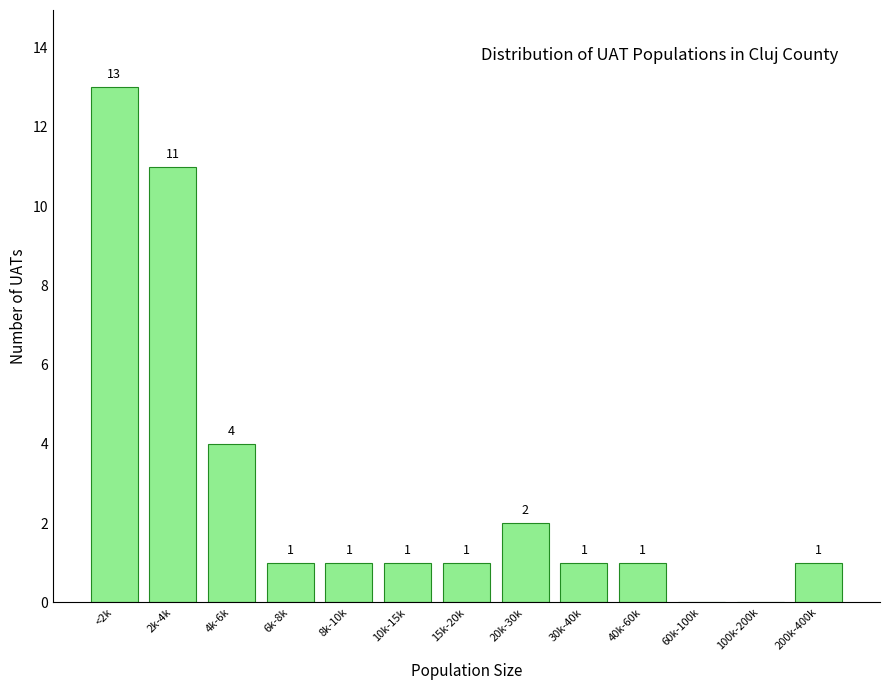

Reading left to right, extract all data points from this chart.

<2k=13	2k-4k=11	4k-6k=4	6k-8k=1	8k-10k=1	10k-15k=1	15k-20k=1	20k-30k=2	30k-40k=1	40k-60k=1	60k-100k=0	100k-200k=0	200k-400k=1